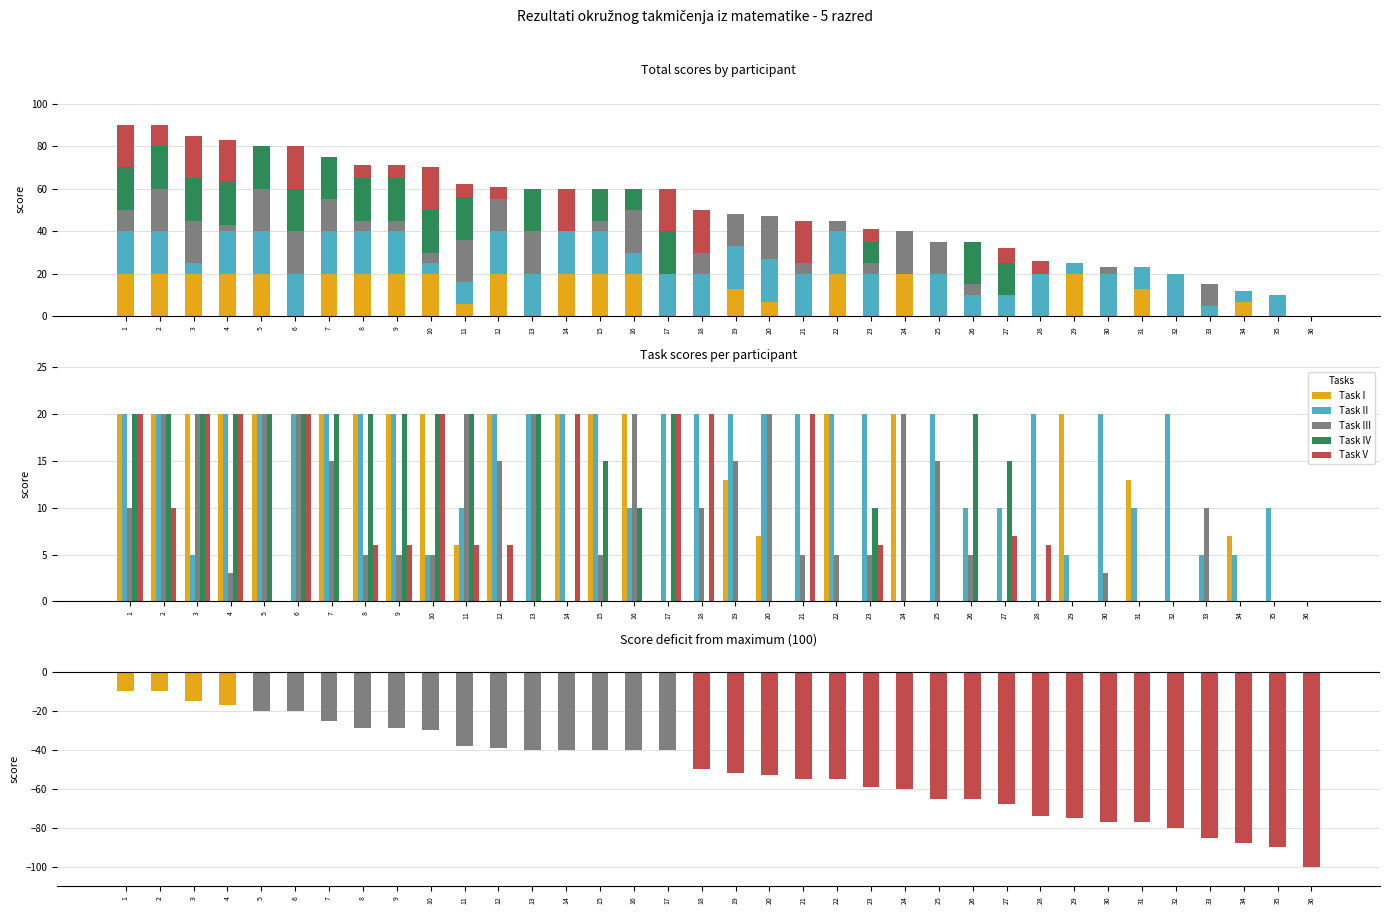

Which has a higher value, 32 or 15?

15